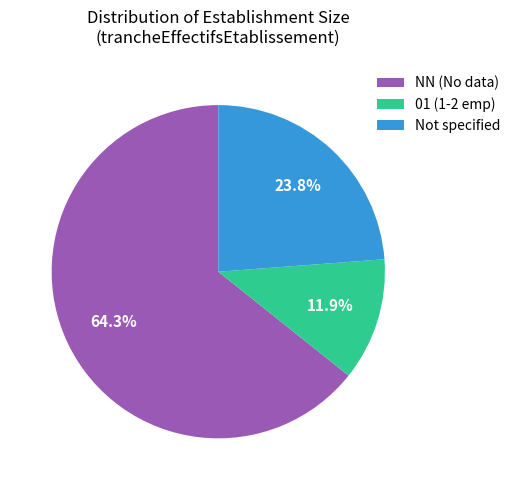

Which category has the biggest portion of the pie?

NN (No data)